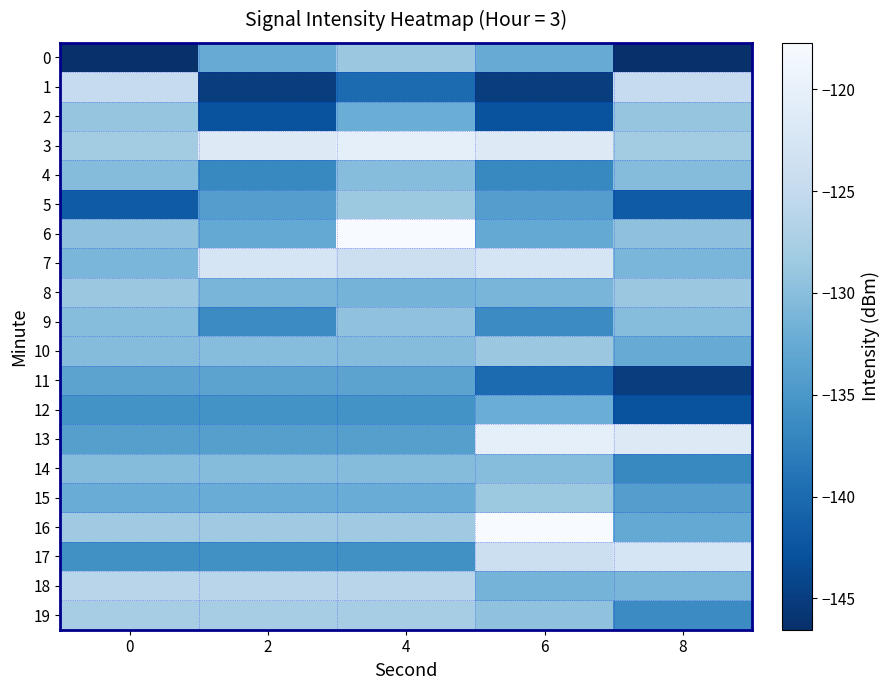

Which label corresponds to the largest value in the chart?

4